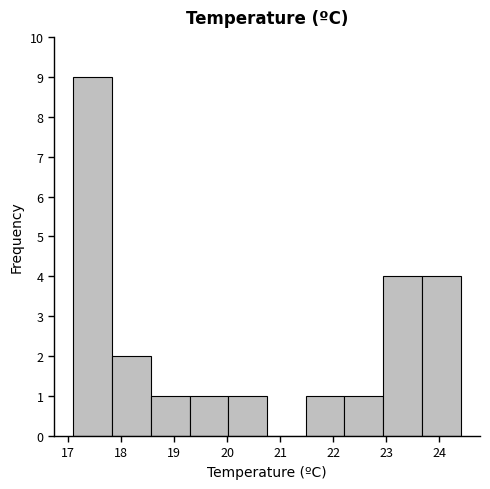

Reading left to right, list every bar in this chart as the range it spans on the x-axis followed by its height. Neither the bar edges nor the heights are printed on the chart, so give them approximately, as read against the axes.

17.10 to 17.83: 9
17.83 to 18.56: 2
18.56 to 19.29: 1
19.29 to 20.02: 1
20.02 to 20.75: 1
20.75 to 21.48: 0
21.48 to 22.21: 1
22.21 to 22.94: 1
22.94 to 23.67: 4
23.67 to 24.40: 4